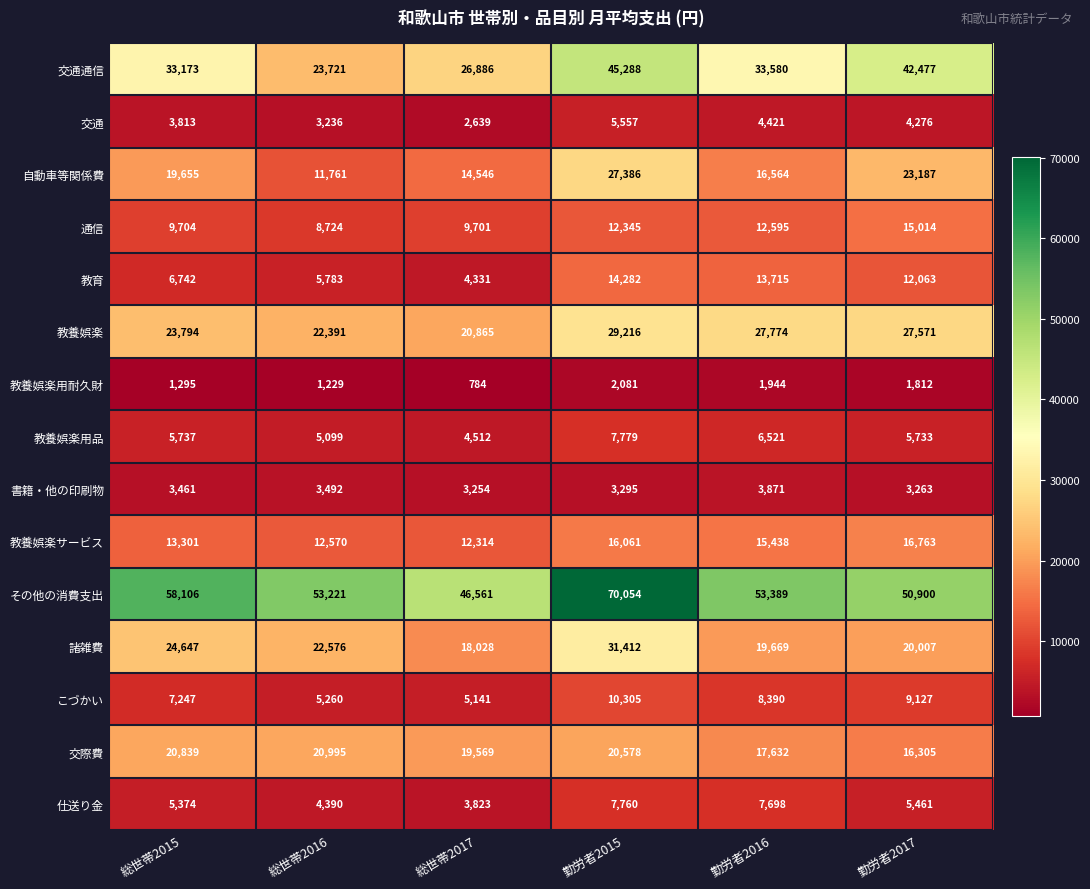

True or false: 交通通信 has a value of 42057 at 総世帯2017.

False